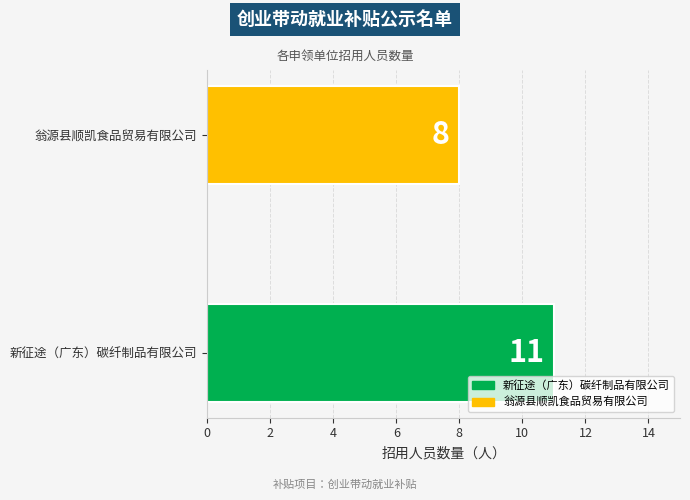

What is the sum of the values at 翁源县顺凯食品贸易有限公司 and 新征途（广东）碳纤制品有限公司?

19